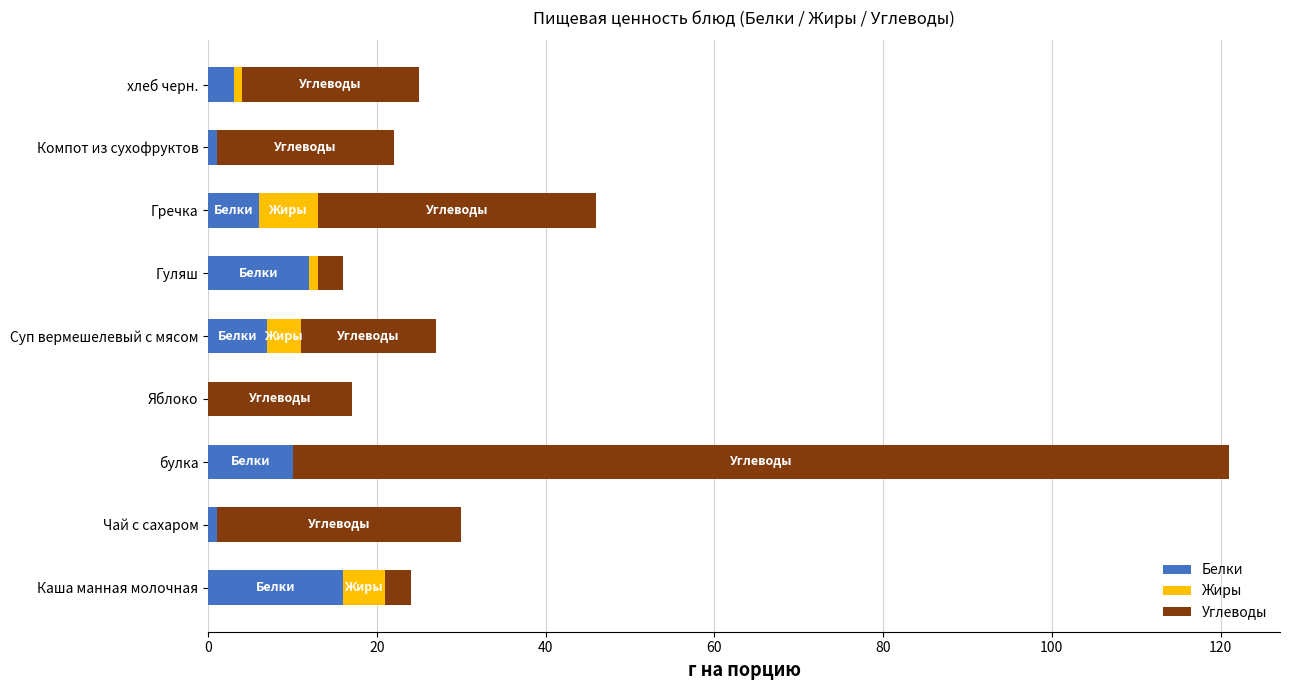

At which category is the sum across all series the highest?

булка